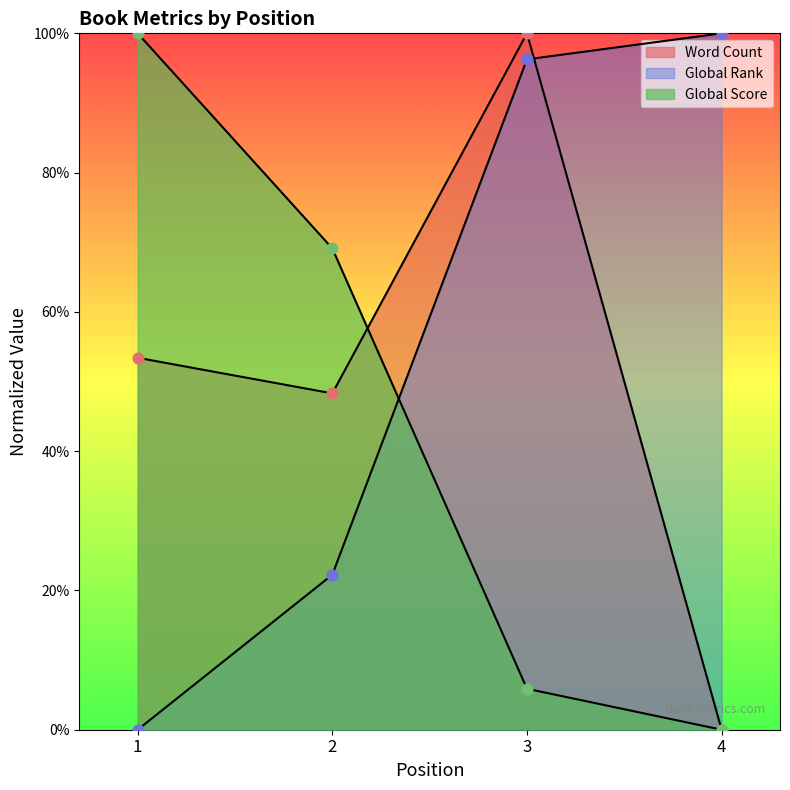

Is the value of Word Count at 3 greater than the value of Global Rank at 1?

Yes